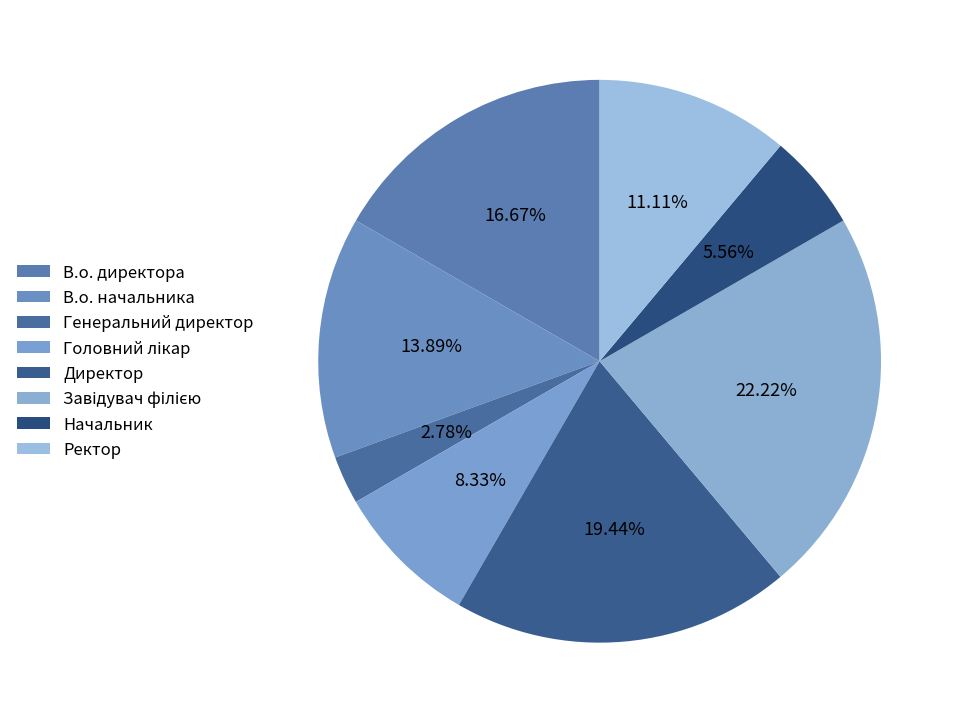

Count the number of slices in the pie.

8